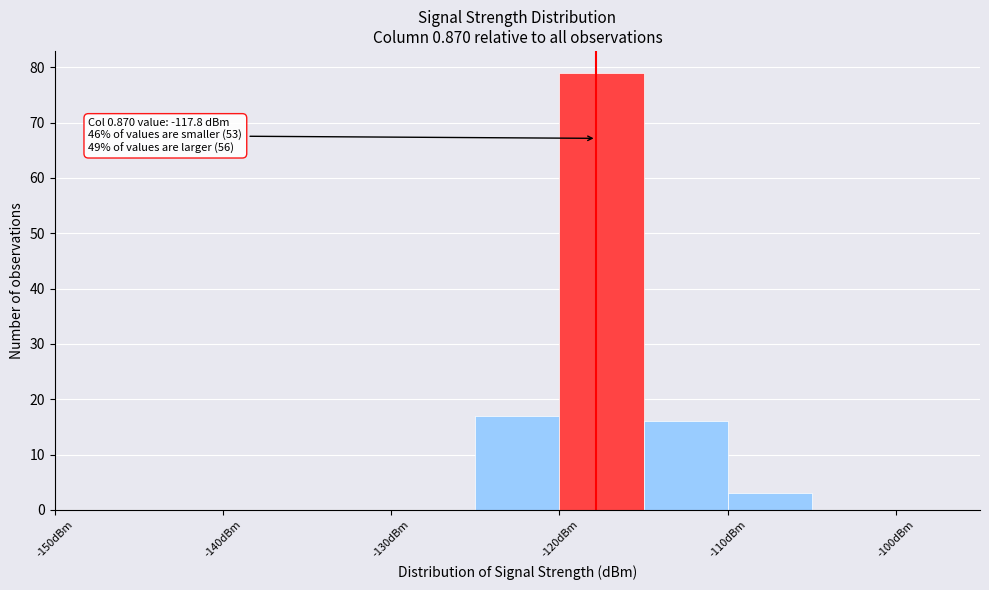

Over which range of the x-axis is the bar tallest?

-120 to -115